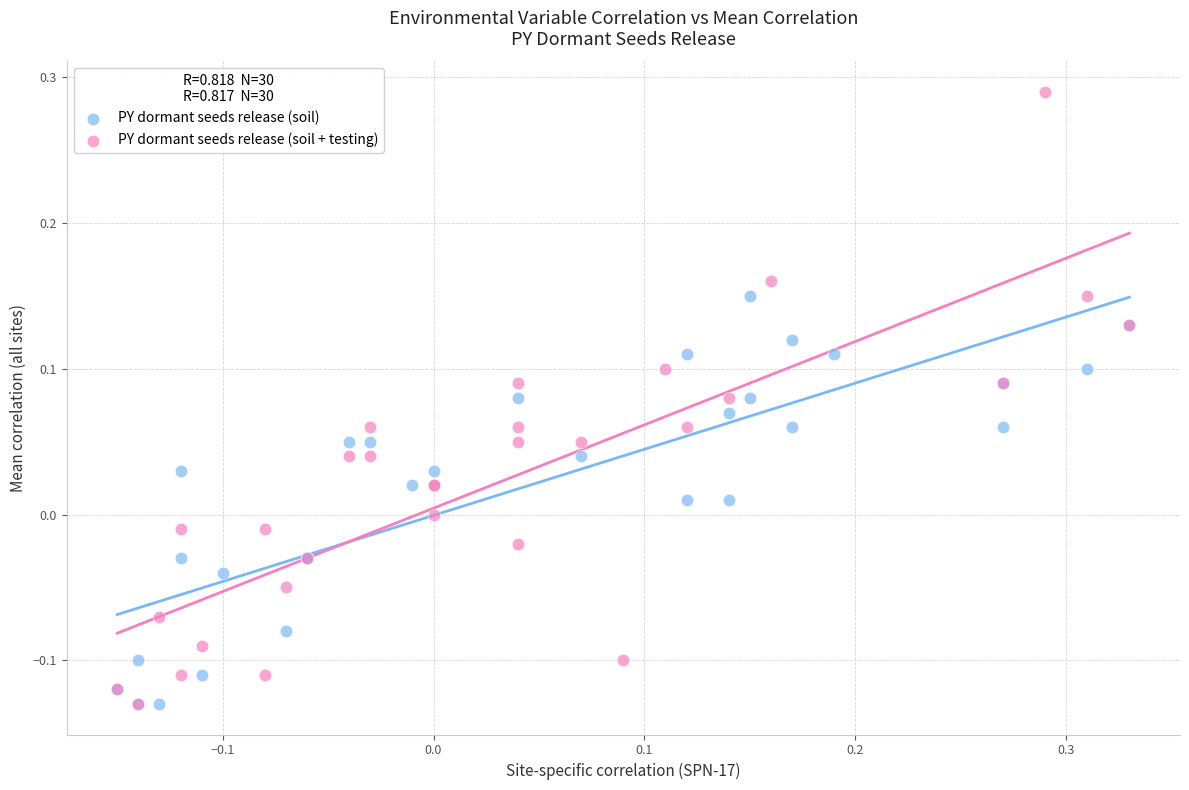

Which series contains the highest Y value?

PY dormant seeds release (soil + testing)